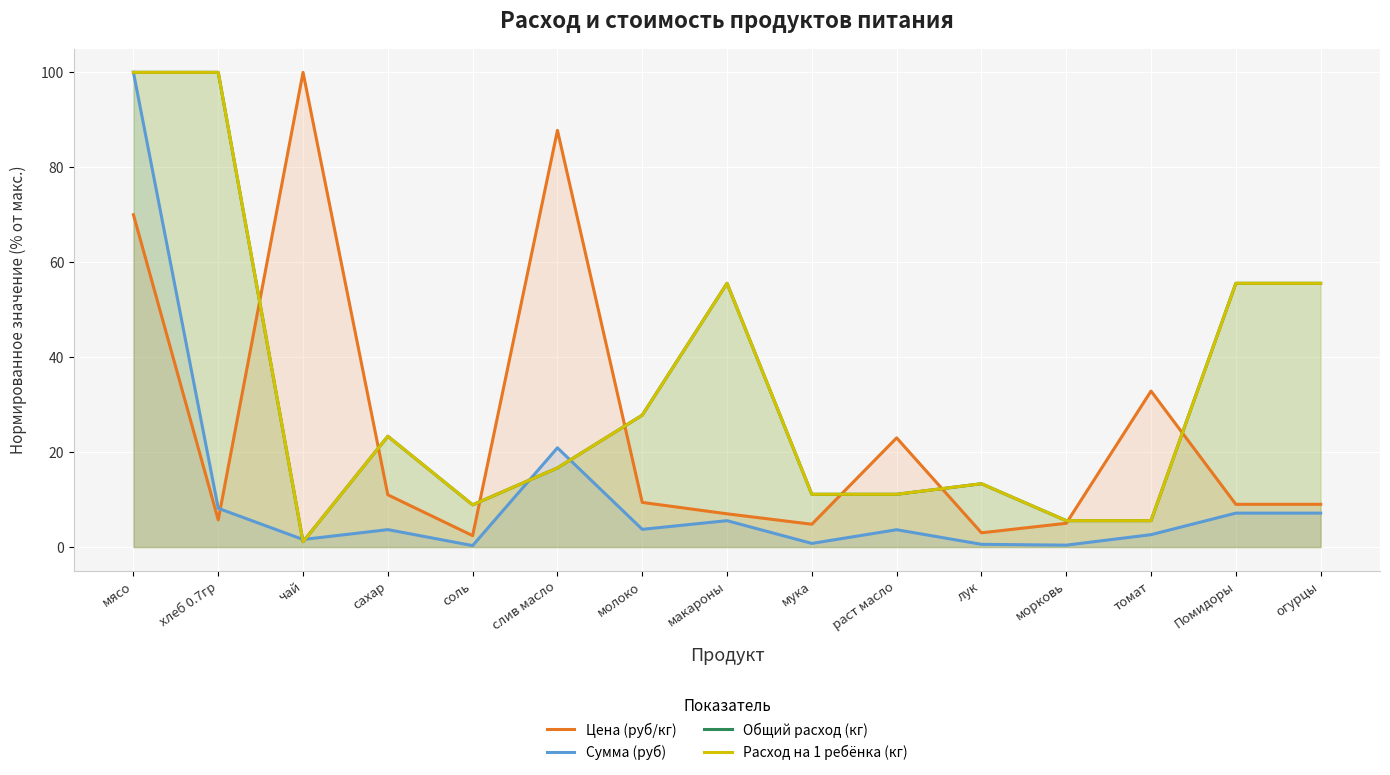

The Сумма (руб) series shows 0.4 at морковь. True or false?

True